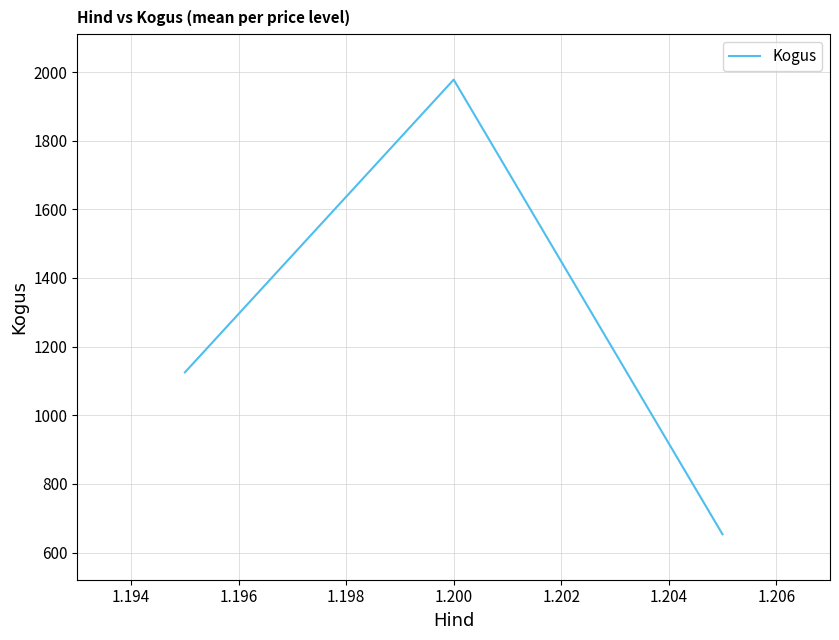

What is the smallest value displayed?

653.3